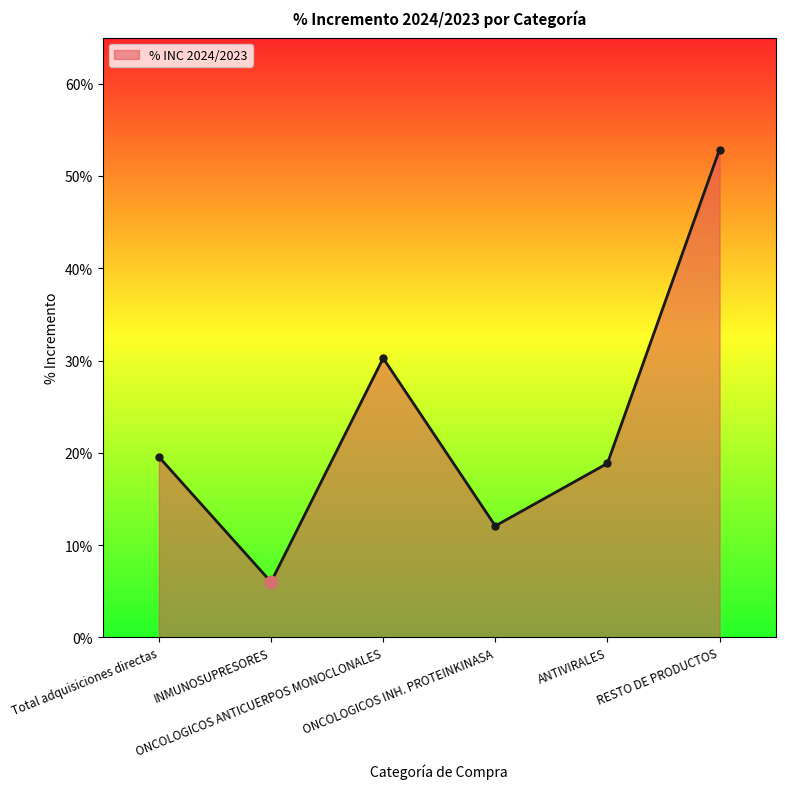

Which has a higher value, RESTO DE PRODUCTOS or ANTIVIRALES?

RESTO DE PRODUCTOS